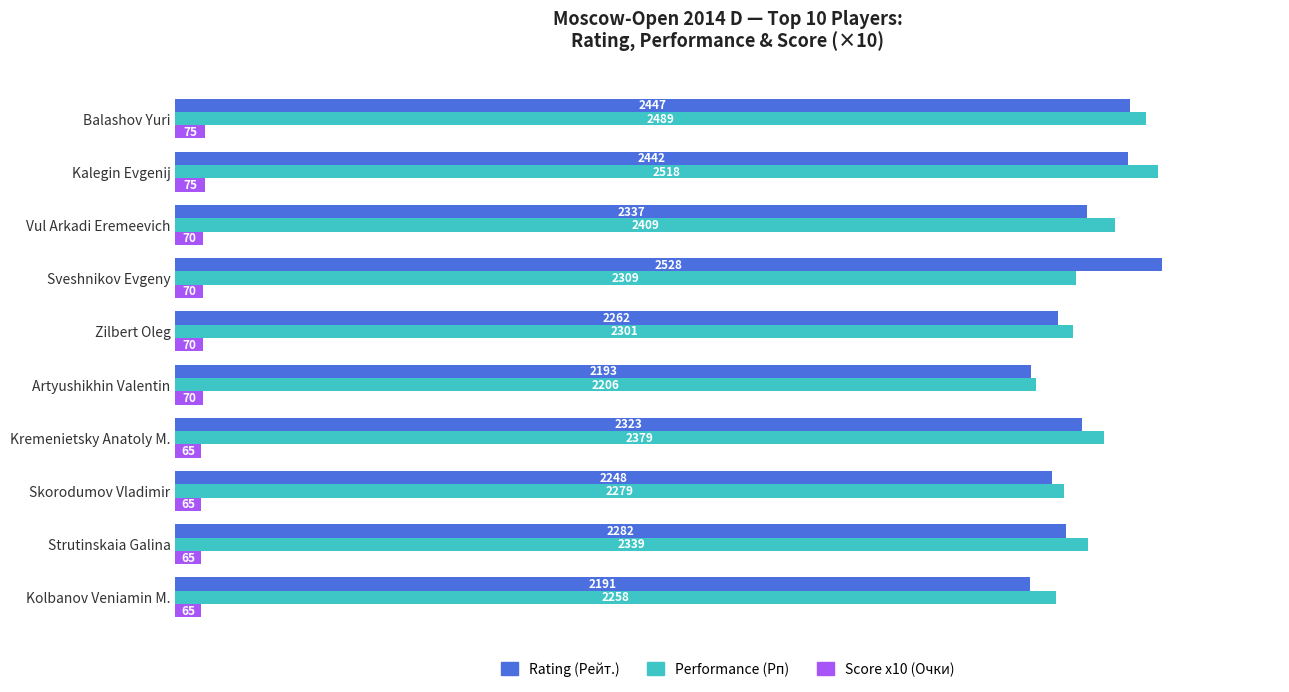

Which category has the lowest value in the Performance (Рп) series?

Artyushikhin Valentin